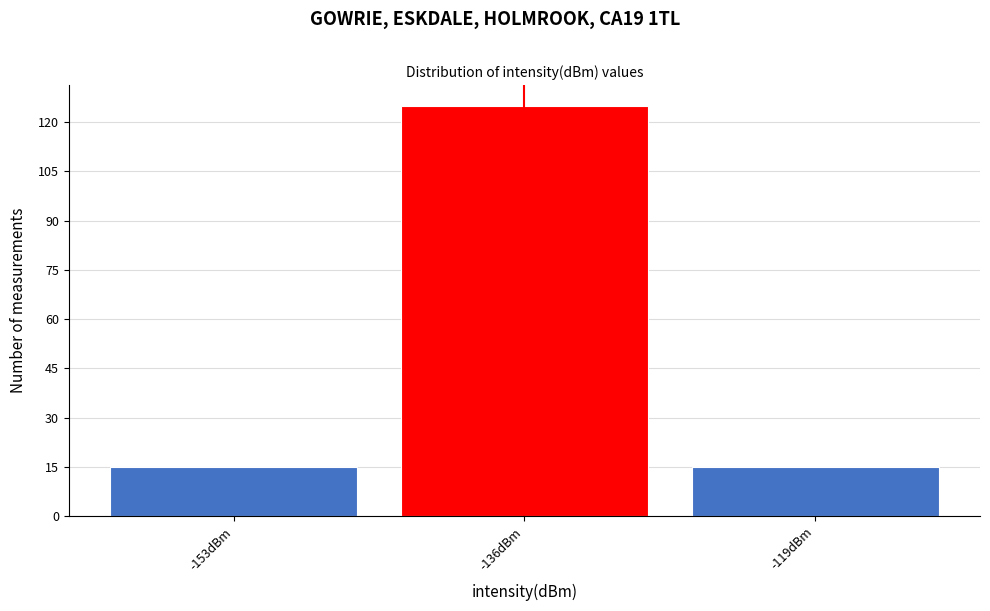

Reading left to right, list all the values displayed in this chart.

15	125	15